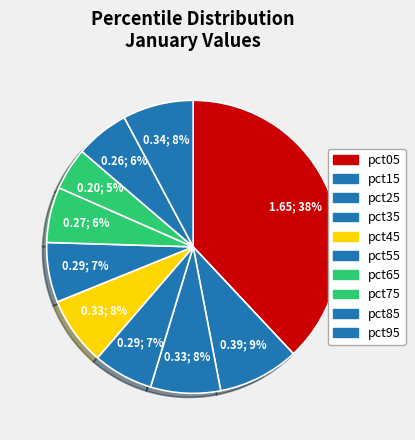

How many slices are in this pie chart?

10